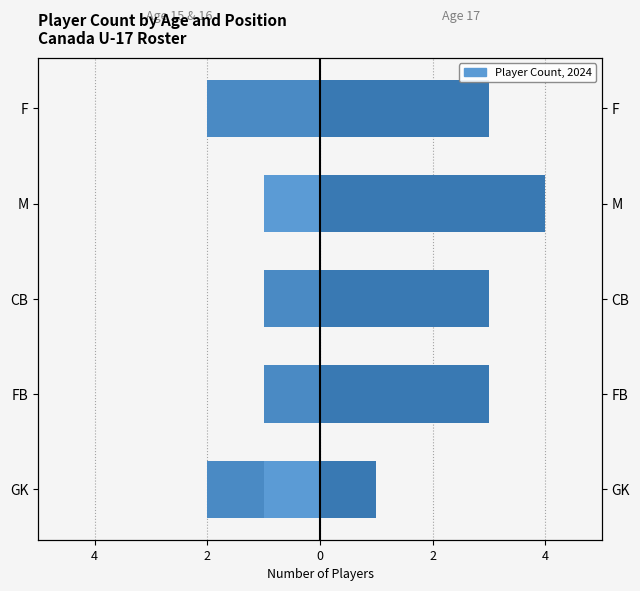

What value does the Age 15 series have at GK?

-1